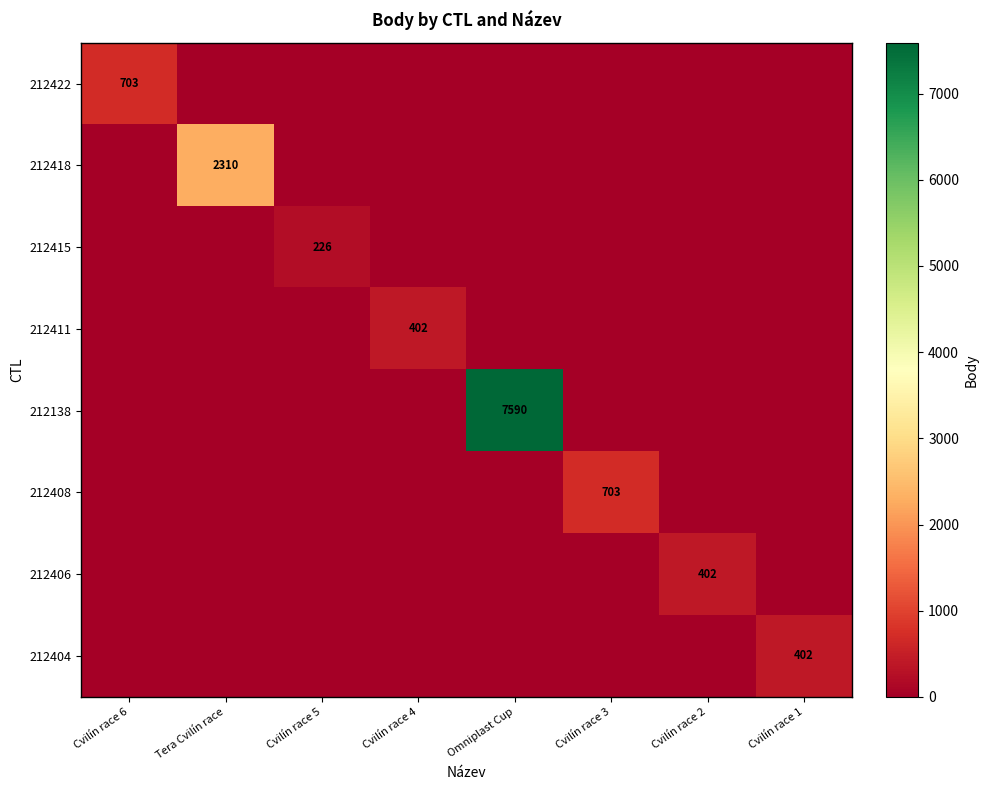

How many data points in 212418 are above 0?

1